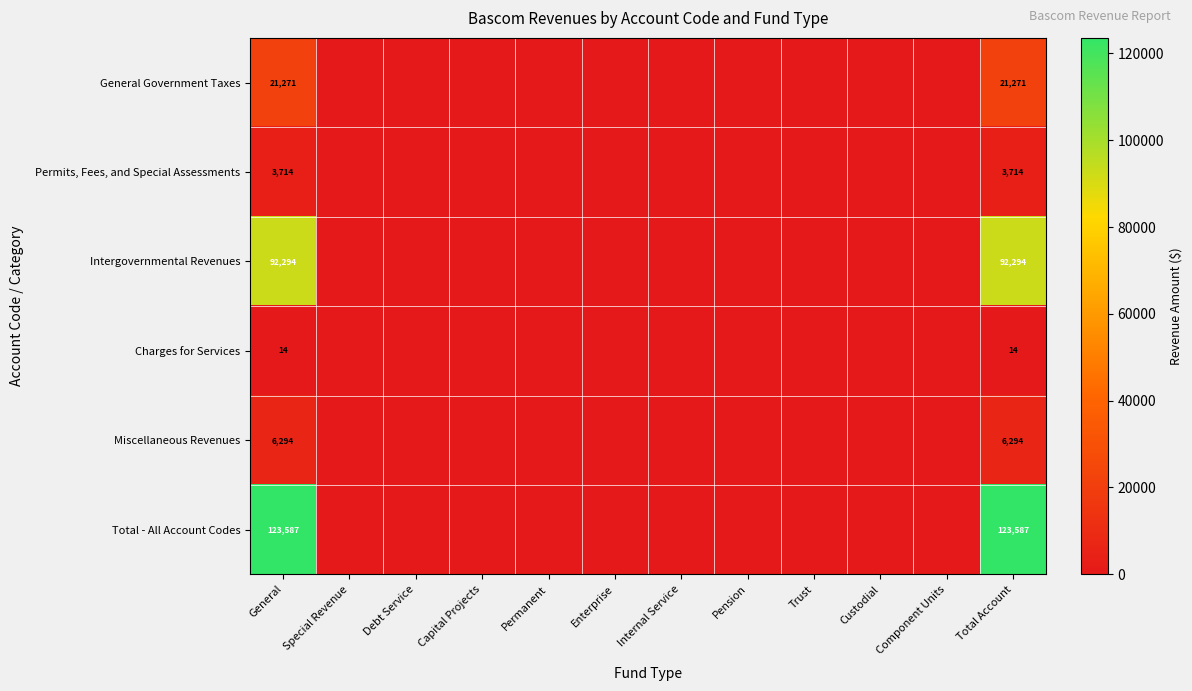

Is it true that Permits, Fees, and Special Assessments equals 6023 at General?

False